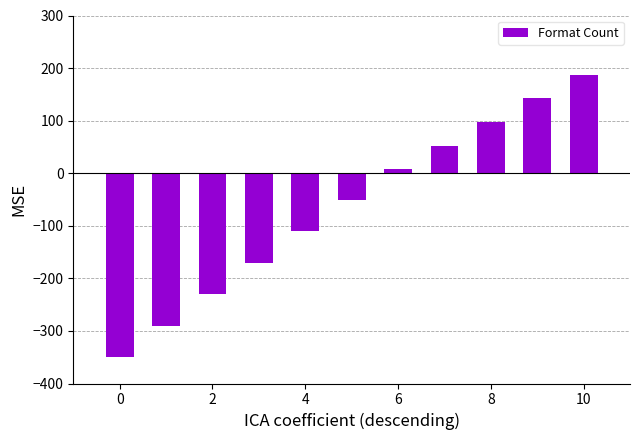

Reading right to left, extract all data points from this chart.

187.5	142.5	97.5	52.5	7.5	-50.0	-110.0	-170.0	-230.0	-290.0	-350.0